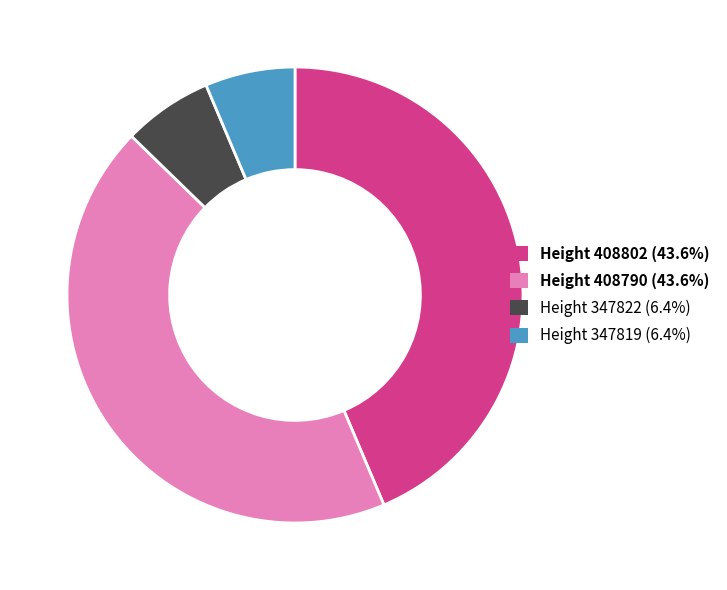

Approximately how many times larger is the value at Height 408790 (43.6%) compared to Height 408802 (43.6%)?

1.0